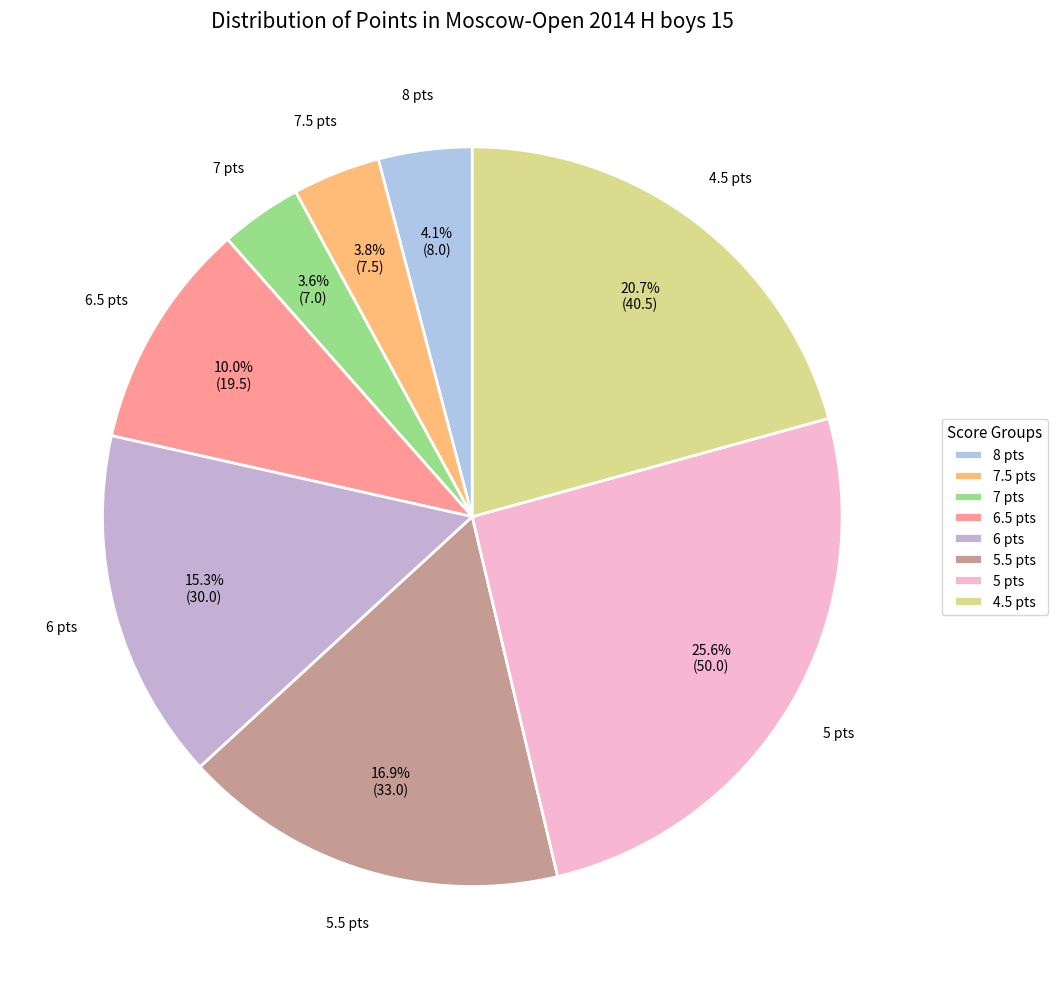

Is there any slice that represents more than half of the pie?

No